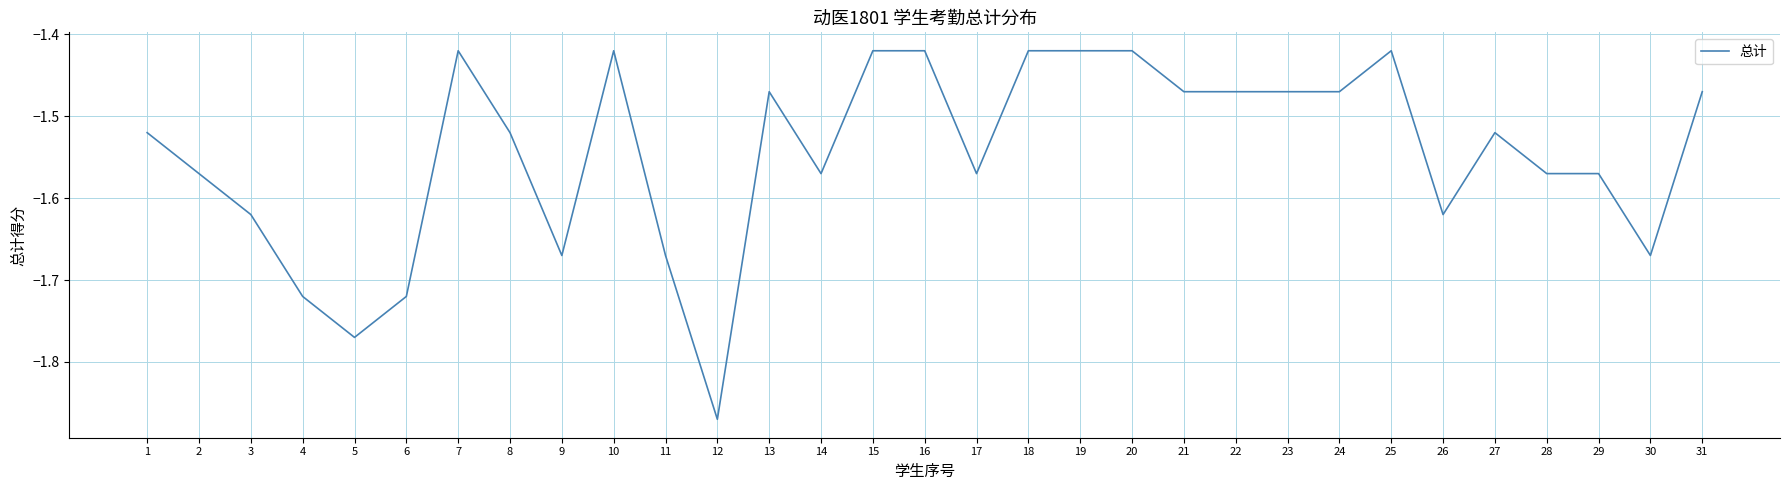

True or false: the data shows -2.0 at 7.

False